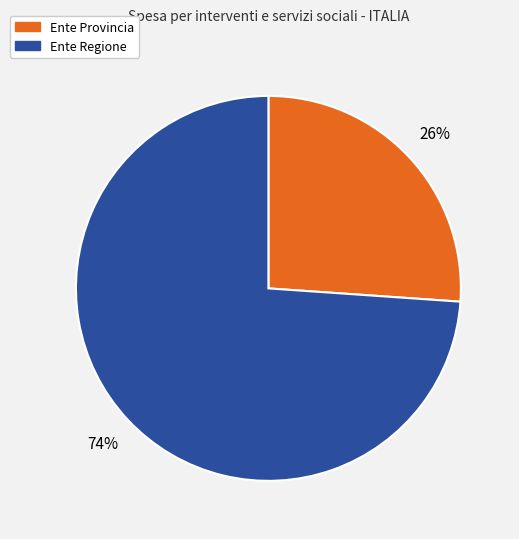

To the nearest percent, what is the difference between the largest and smallest slice percentages?

48%